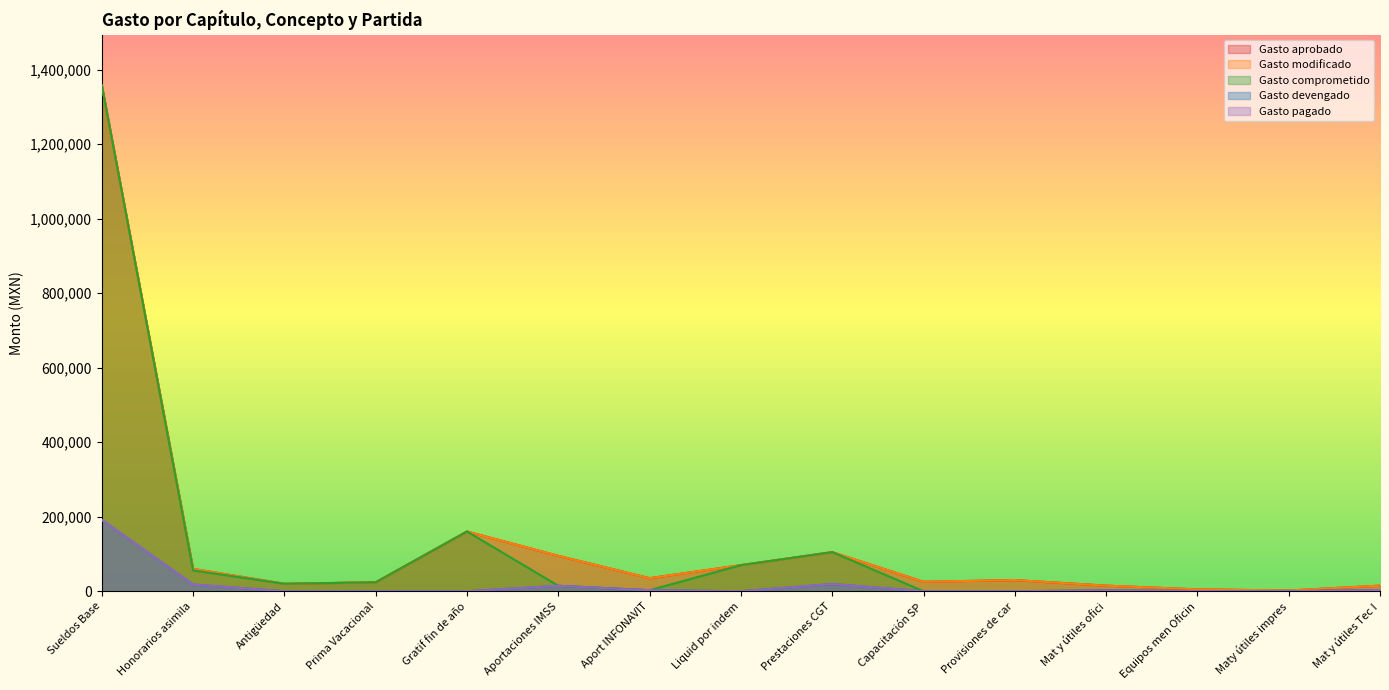

What position from the left is Mat y útiles ofici?

12